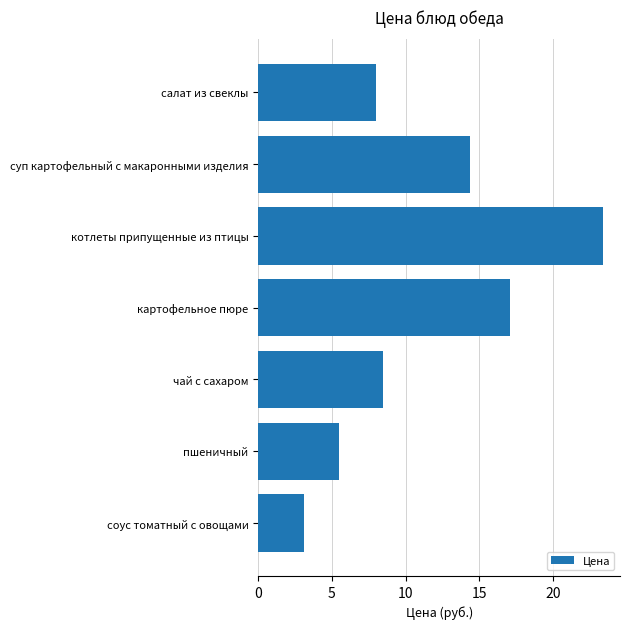

What is the greatest value displayed?

23.4